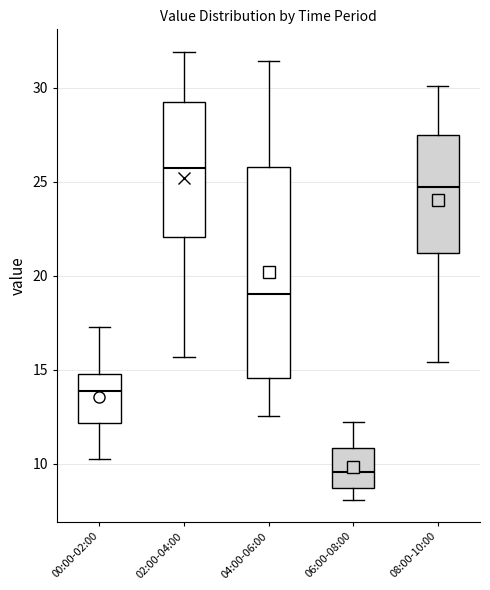

Which box's median line is the lowest?

06:00-08:00